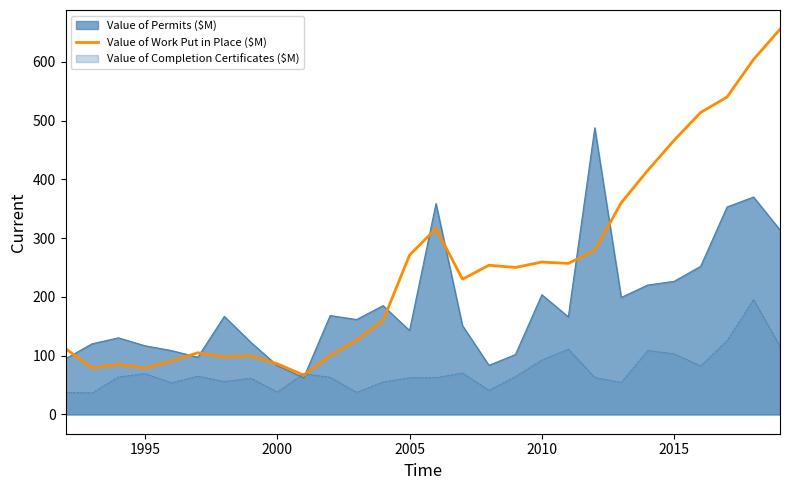

The value of Value of Work Put in Place ($M) at 2015 is 466.7. True or false?

True